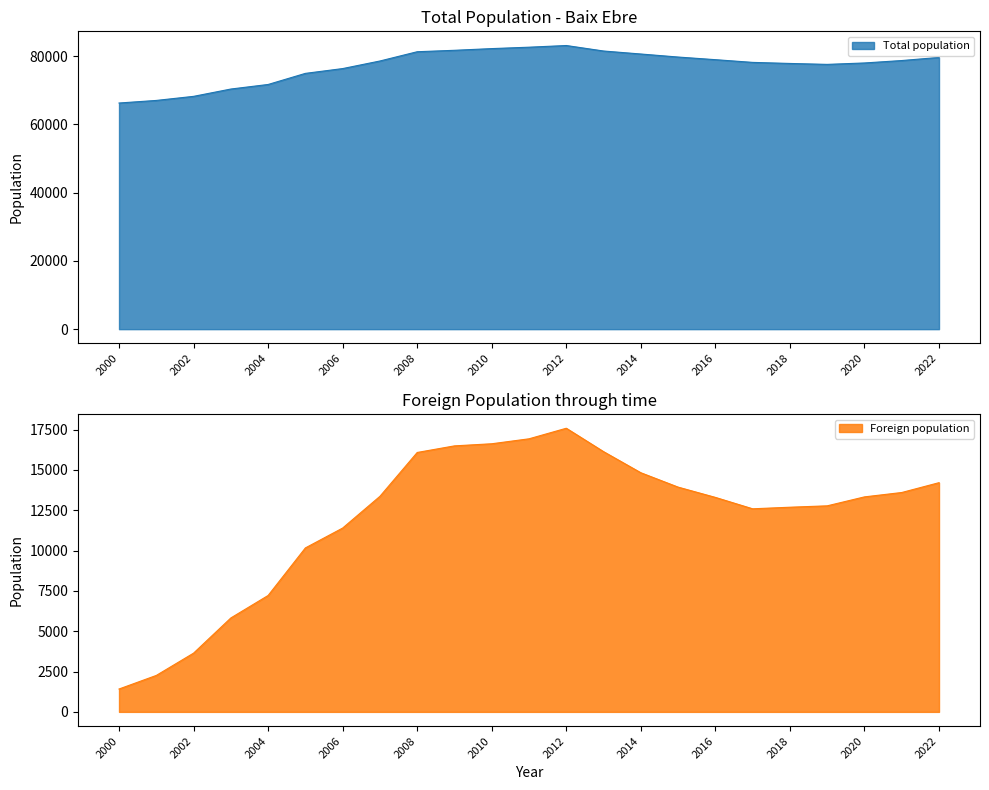

Reading right to left, transcribe all the data shown in this chart.

Total population: 2000=66274	2001=67031	2002=68227	2003=70373	2004=71708	2005=74962	2006=76368	2007=78590	2008=81304	2009=81724	2010=82222	2011=82634	2012=83125	2013=81514	2014=80637	2015=79748	2016=78977	2017=78180	2018=77868	2019=77596	2020=78011	2021=78721	2022=79636
Foreign population: 2000=1418	2001=2260	2002=3642	2003=5823	2004=7216	2005=10165	2006=11396	2007=13363	2008=16081	2009=16490	2010=16621	2011=16928	2012=17583	2013=16132	2014=14824	2015=13933	2016=13296	2017=12589	2018=12687	2019=12773	2020=13328	2021=13599	2022=14209